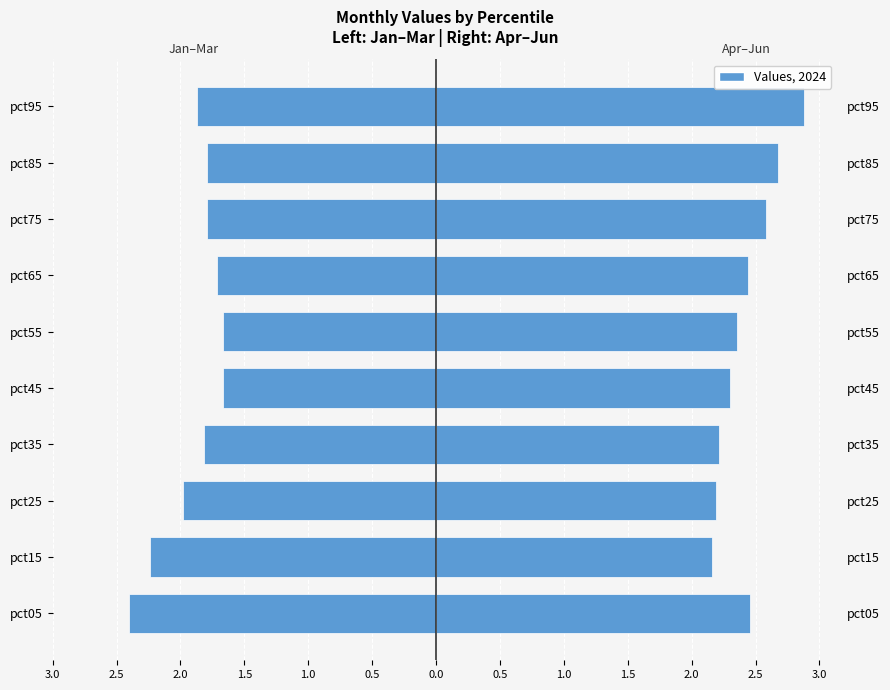

List the series in order of their peak value, highest first.

Apr-Jun (Right), Jan-Mar (Left)